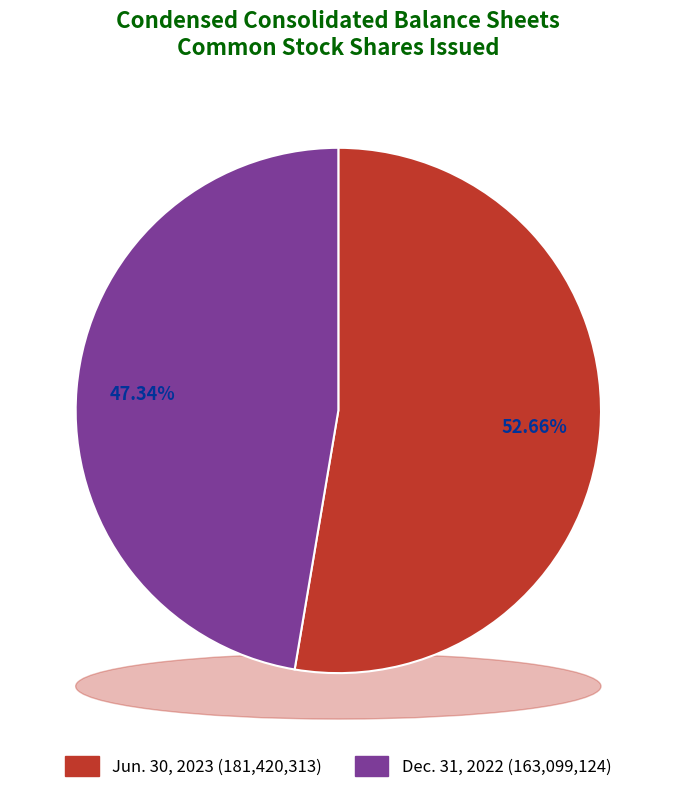

To the nearest percent, what is the difference between the largest and smallest slice percentages?

5%